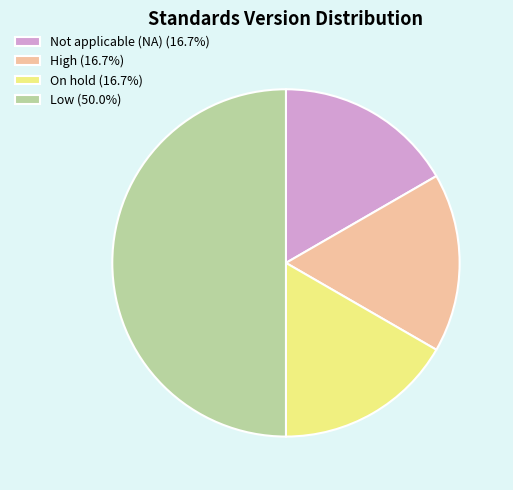

Is High (16.7%) the majority of the pie?

No